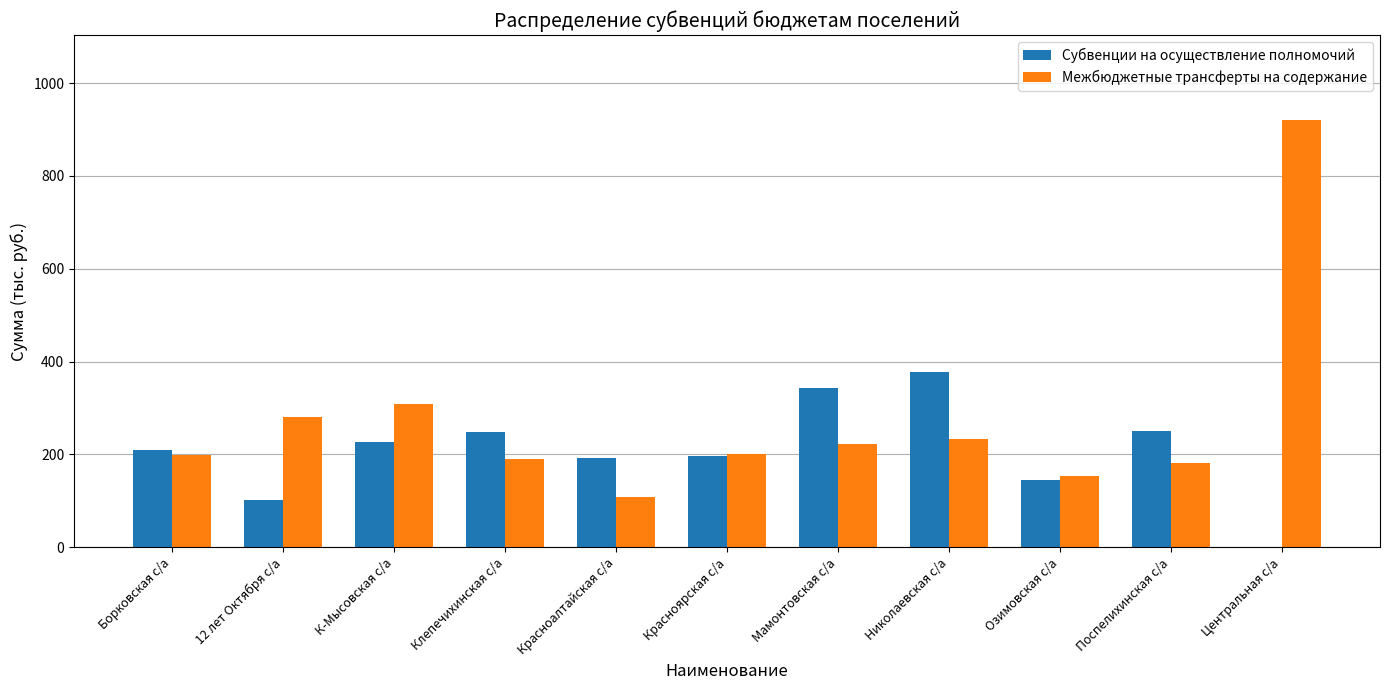

True or false: Межбюджетные трансферты на содержание has a value of 50.8 at Поспелихинская с/а.

False